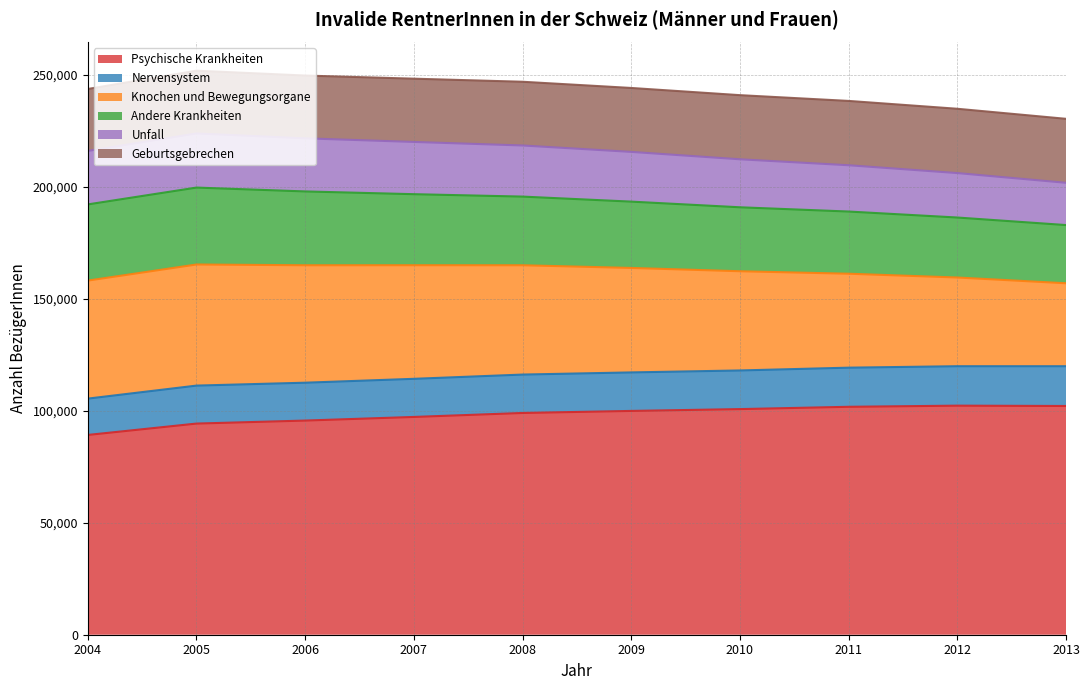

What is the minimum value for Knochen und Bewegungsorgane?

37038